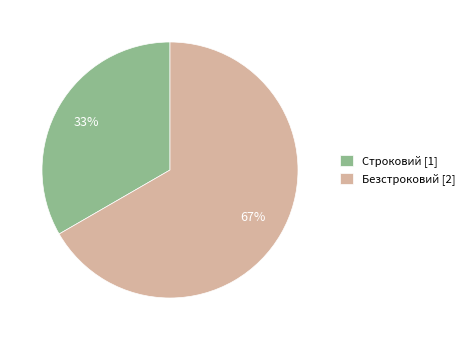

What is the smallest slice in the pie chart?

Строковий